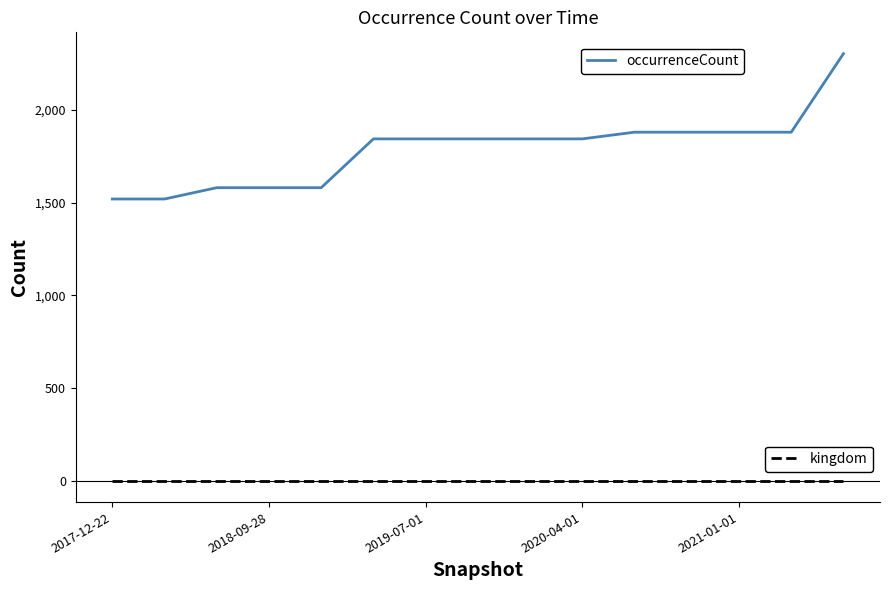

What is the greatest value displayed?

2302